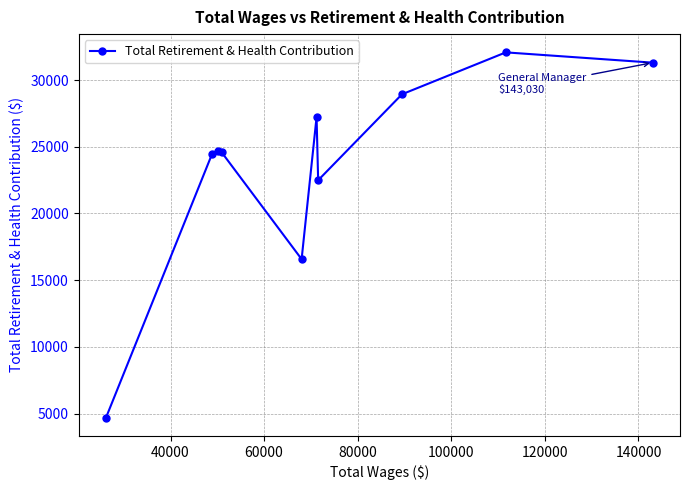

What is the average value?

23697